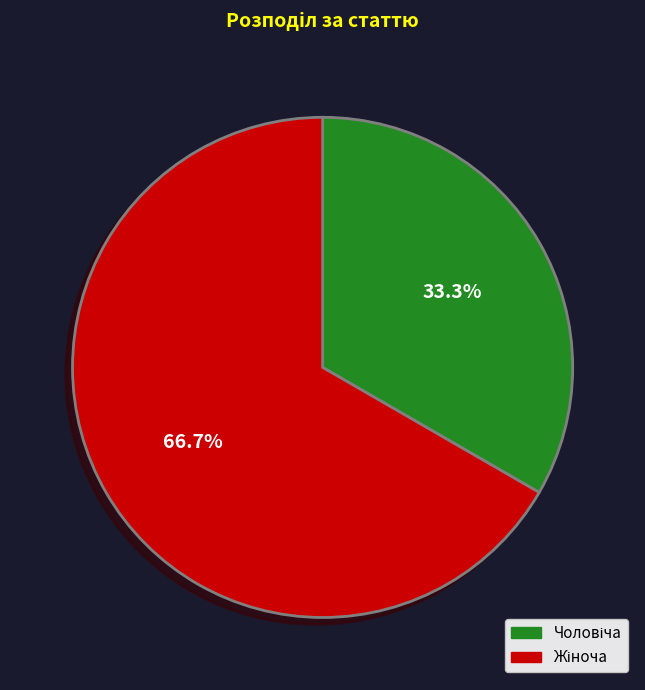

Is there a majority slice in this chart?

Yes